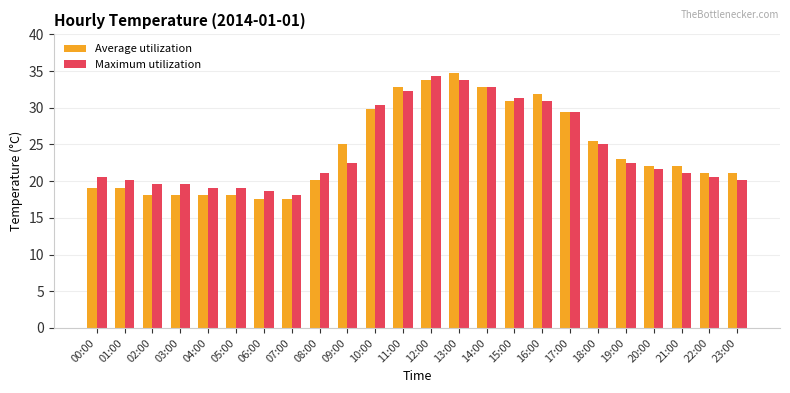

Is it true that Average utilization equals 7.6 at 22:00?

False